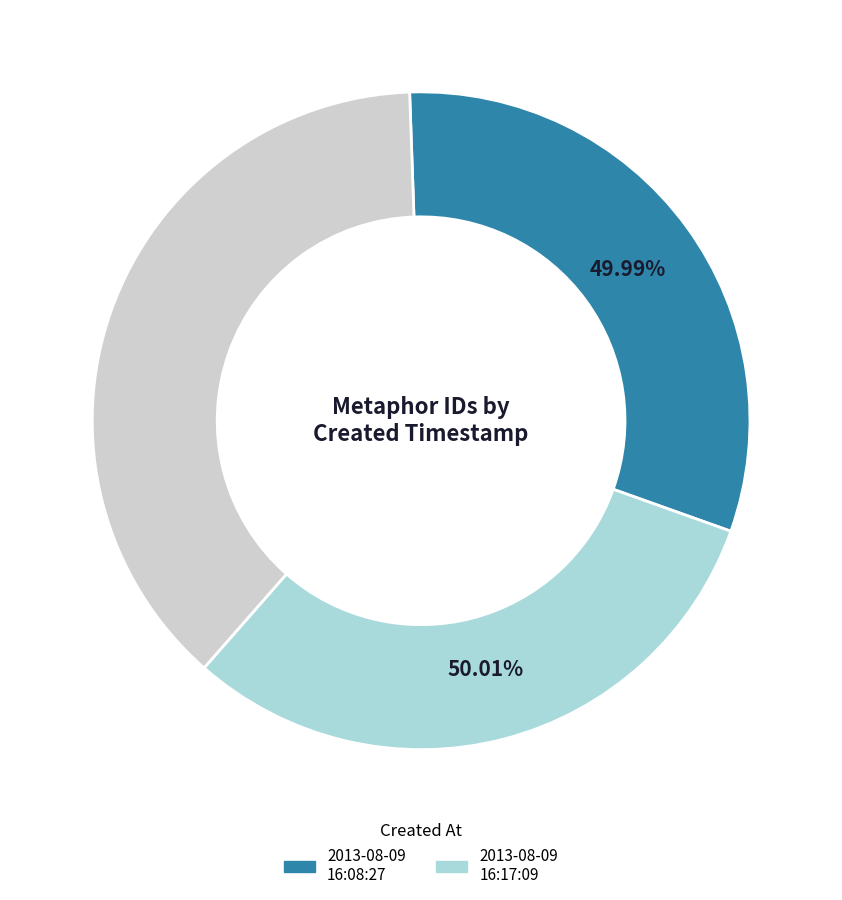

How many slices are in this pie chart?

2